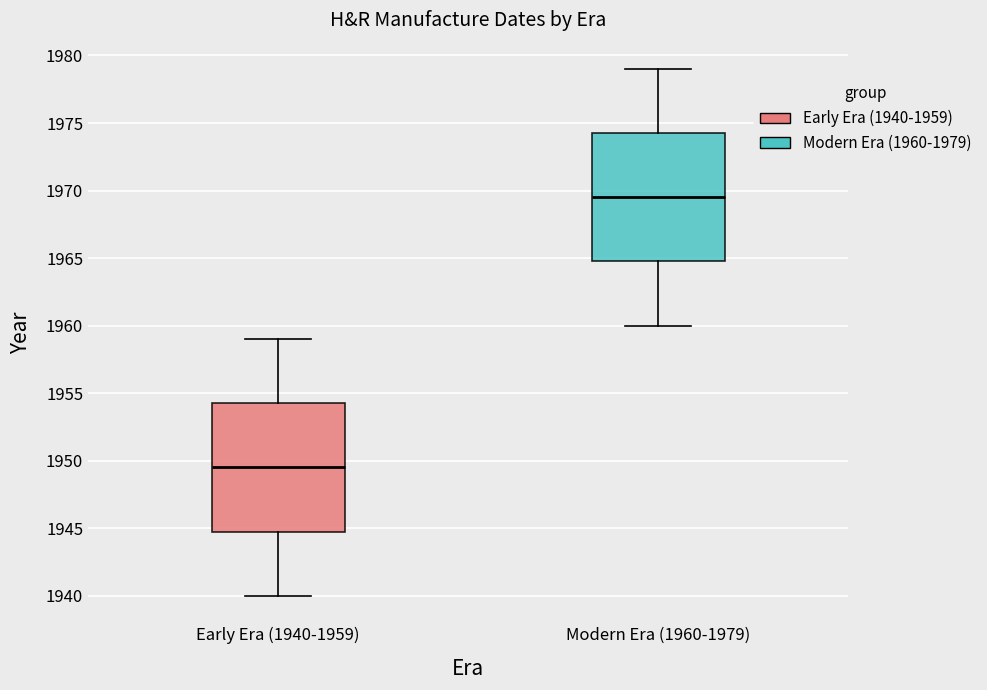

Where is the upper edge of the box for Early Era (1940-1959) on the y-axis? The values are not printed on the chart, so give them approximately, as read against the axis.

1954.5